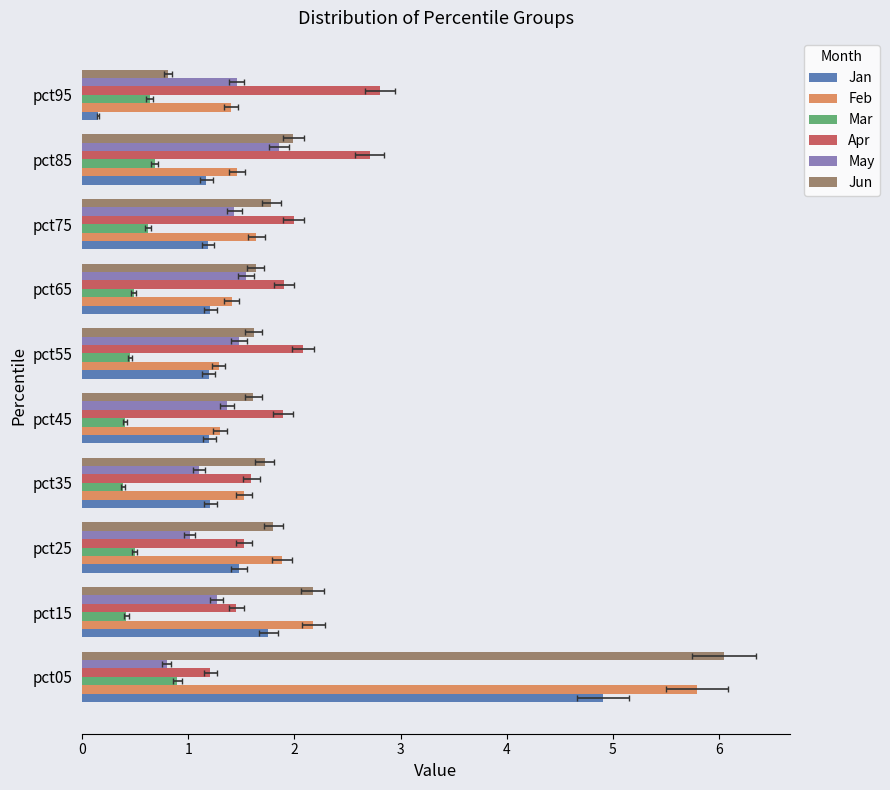

How many data points does each series have?

10